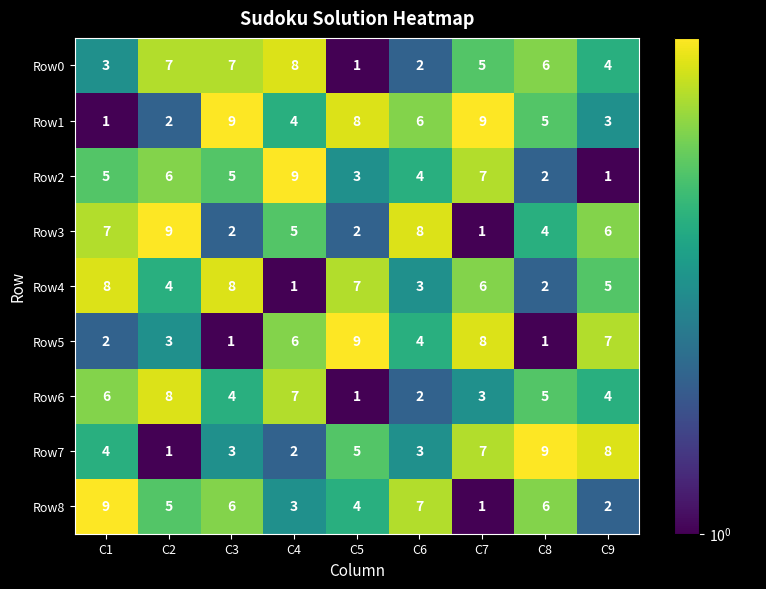

What is the approximate value of Row3 at C9?

6